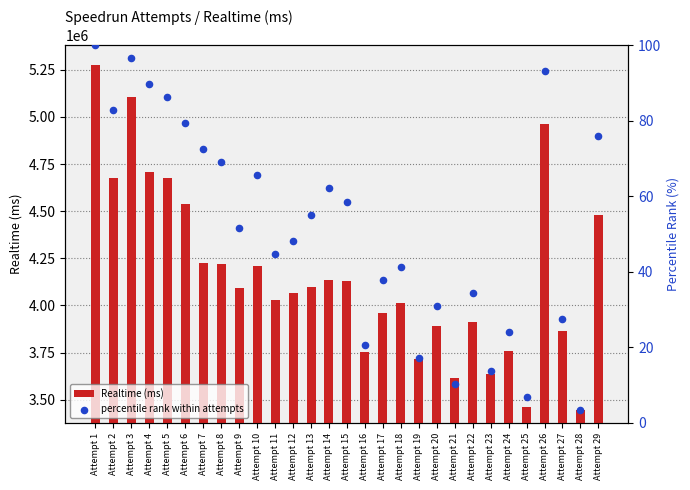

What are all the series names shown in the legend?

Realtime (ms), percentile rank within attempts